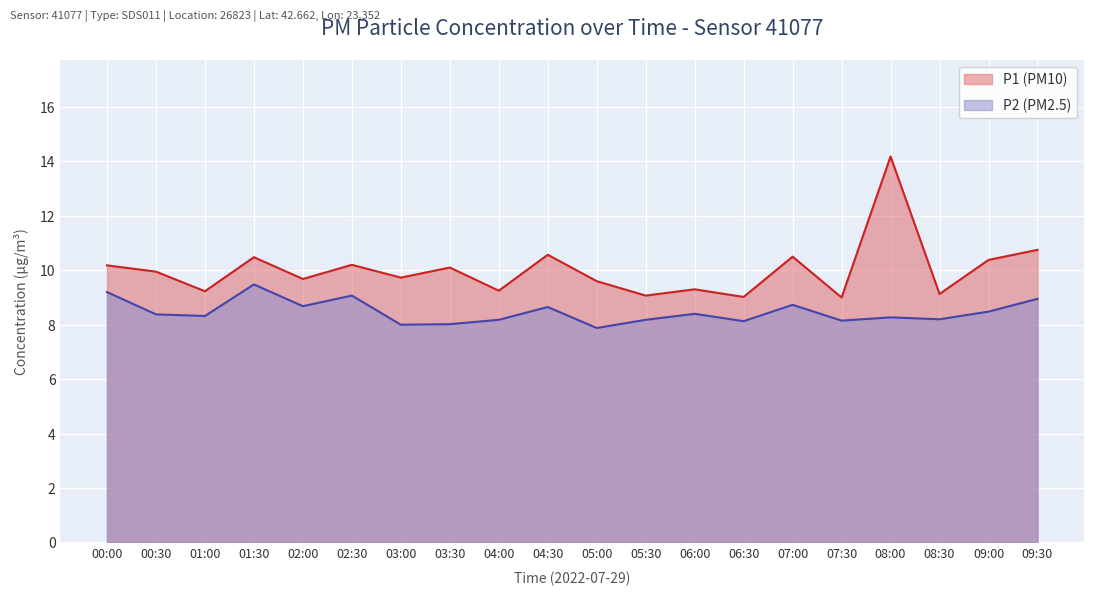

What is the value of the P1 point at the 1st from the left?

10.2